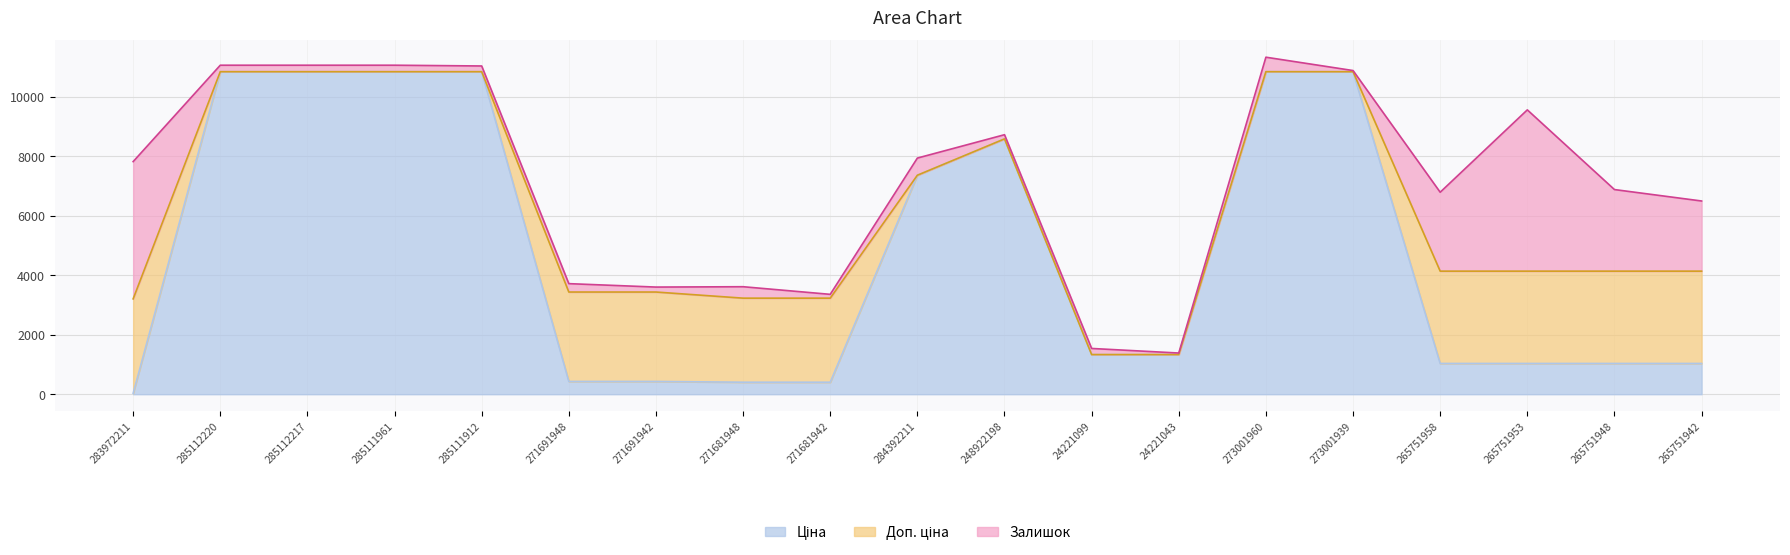

What value does the Ціна series have at 271681942?

403.6